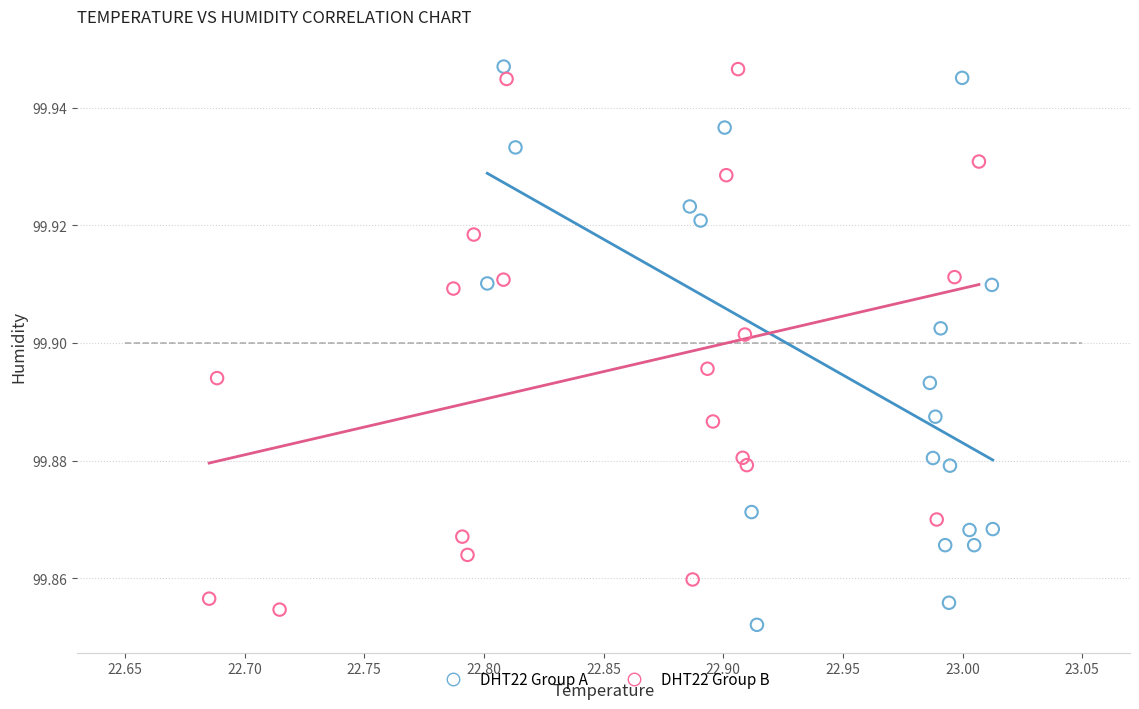

What are all the series names shown in the legend?

DHT22 Group A, DHT22 Group B